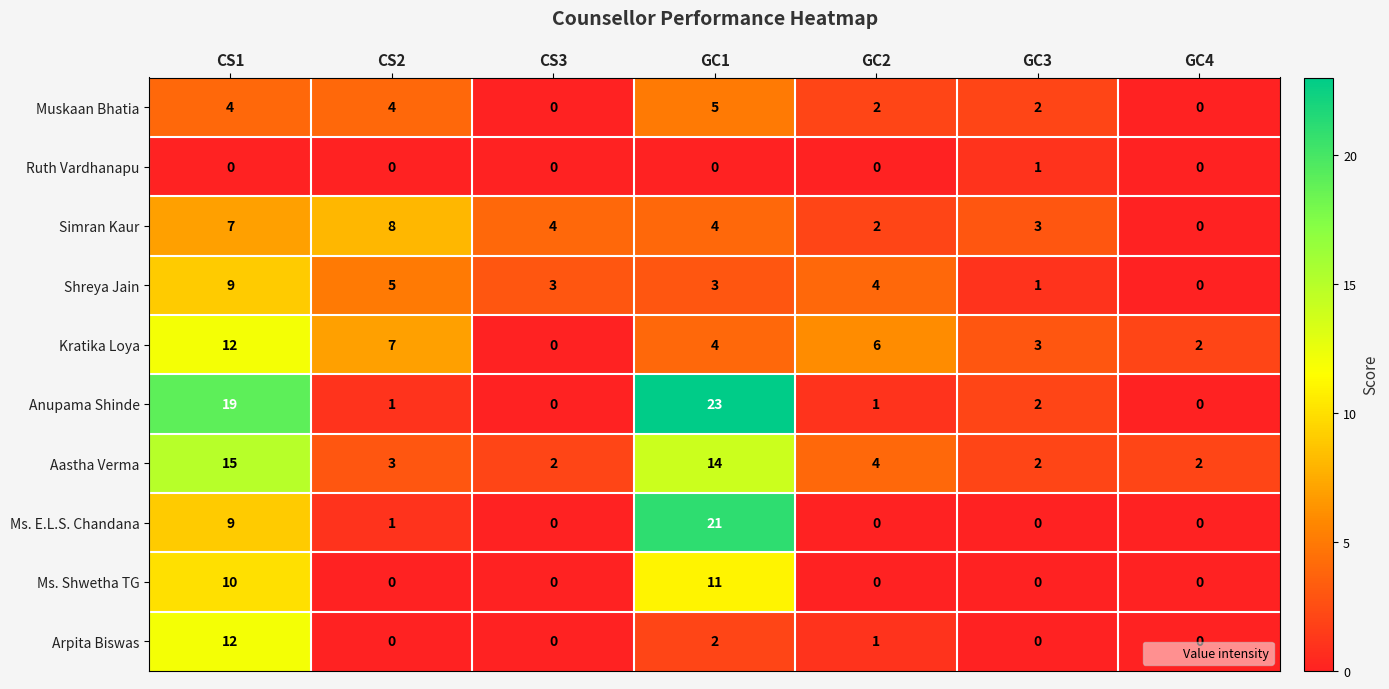

At how many categories does at least one series exceed 1?

7